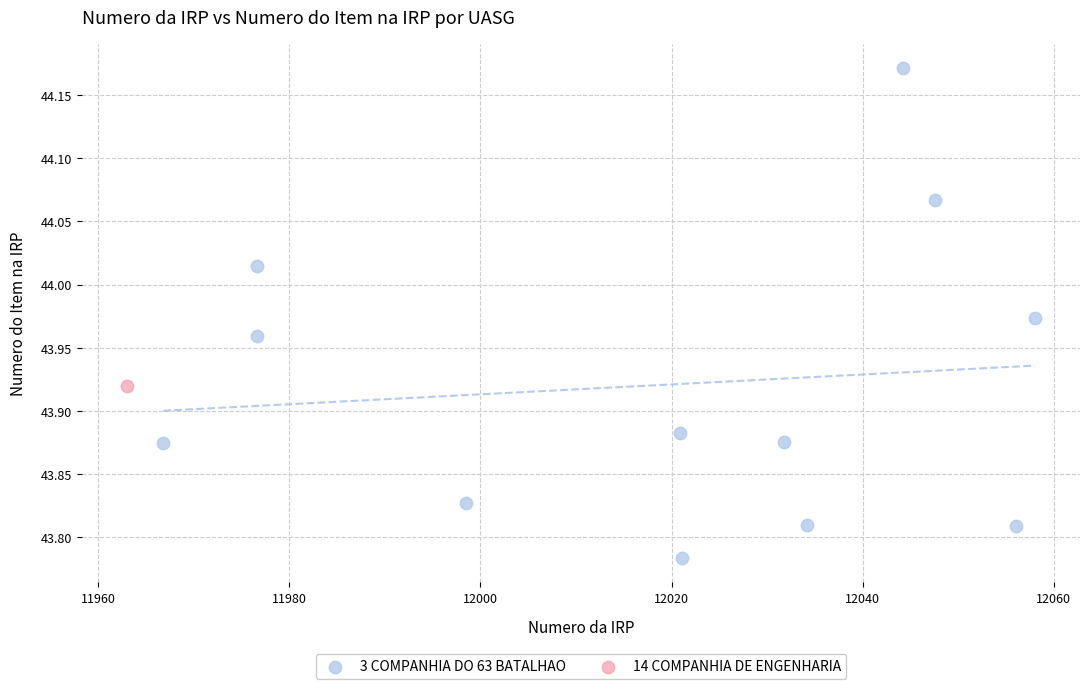

What are all the series names shown in the legend?

3 COMPANHIA DO 63 BATALHAO, 14 COMPANHIA DE ENGENHARIA